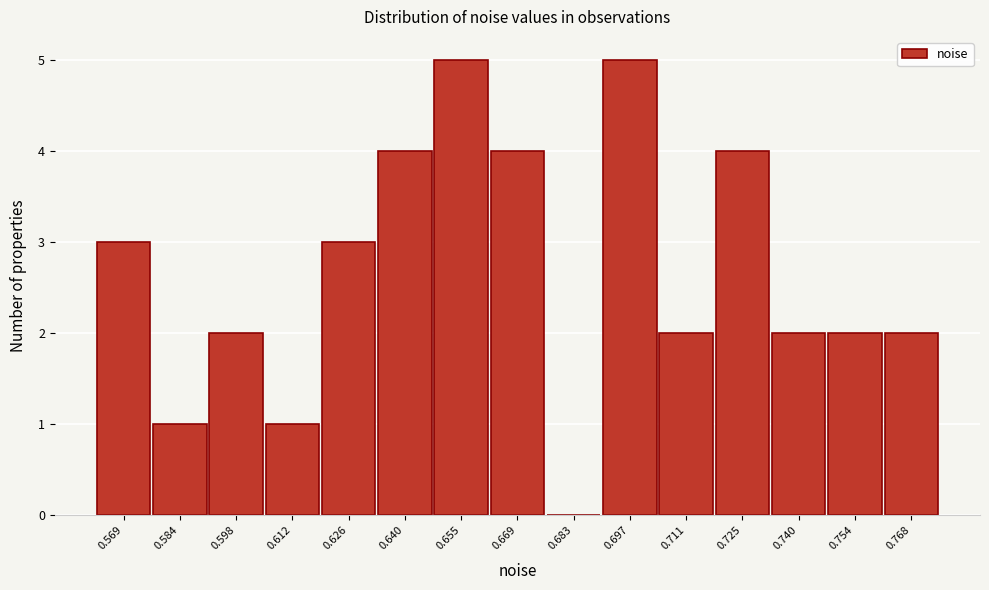

Reading right to left, what are all the values shown in this chart?

0.768=2	0.754=2	0.740=2	0.725=4	0.711=2	0.697=5	0.683=0	0.669=4	0.655=5	0.640=4	0.626=3	0.612=1	0.598=2	0.584=1	0.569=3